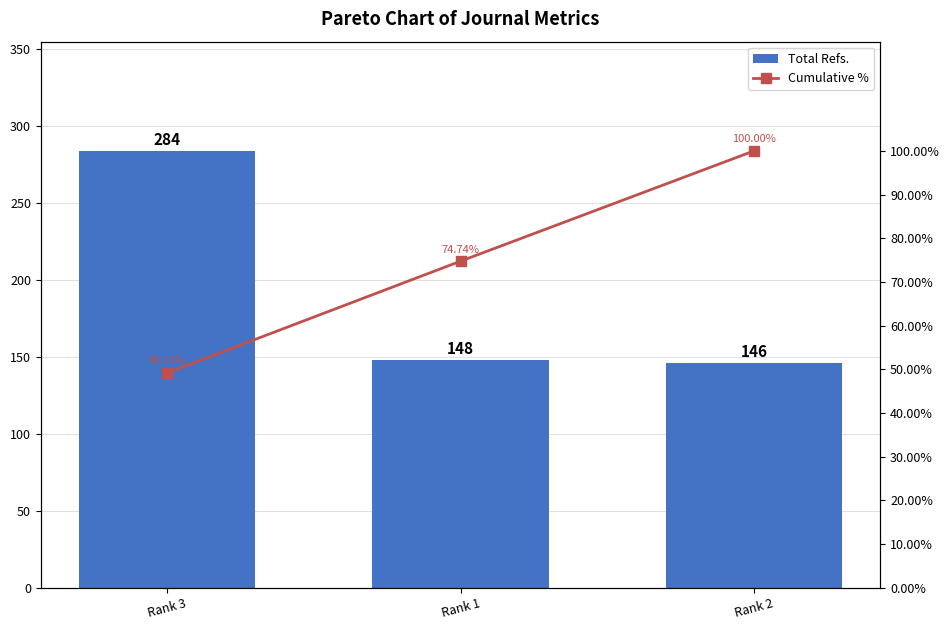

Reading left to right, transcribe all the data shown in this chart.

Total Refs.: 284.0	148.0	146.0
Cumulative %: 49.1	74.7	100.0